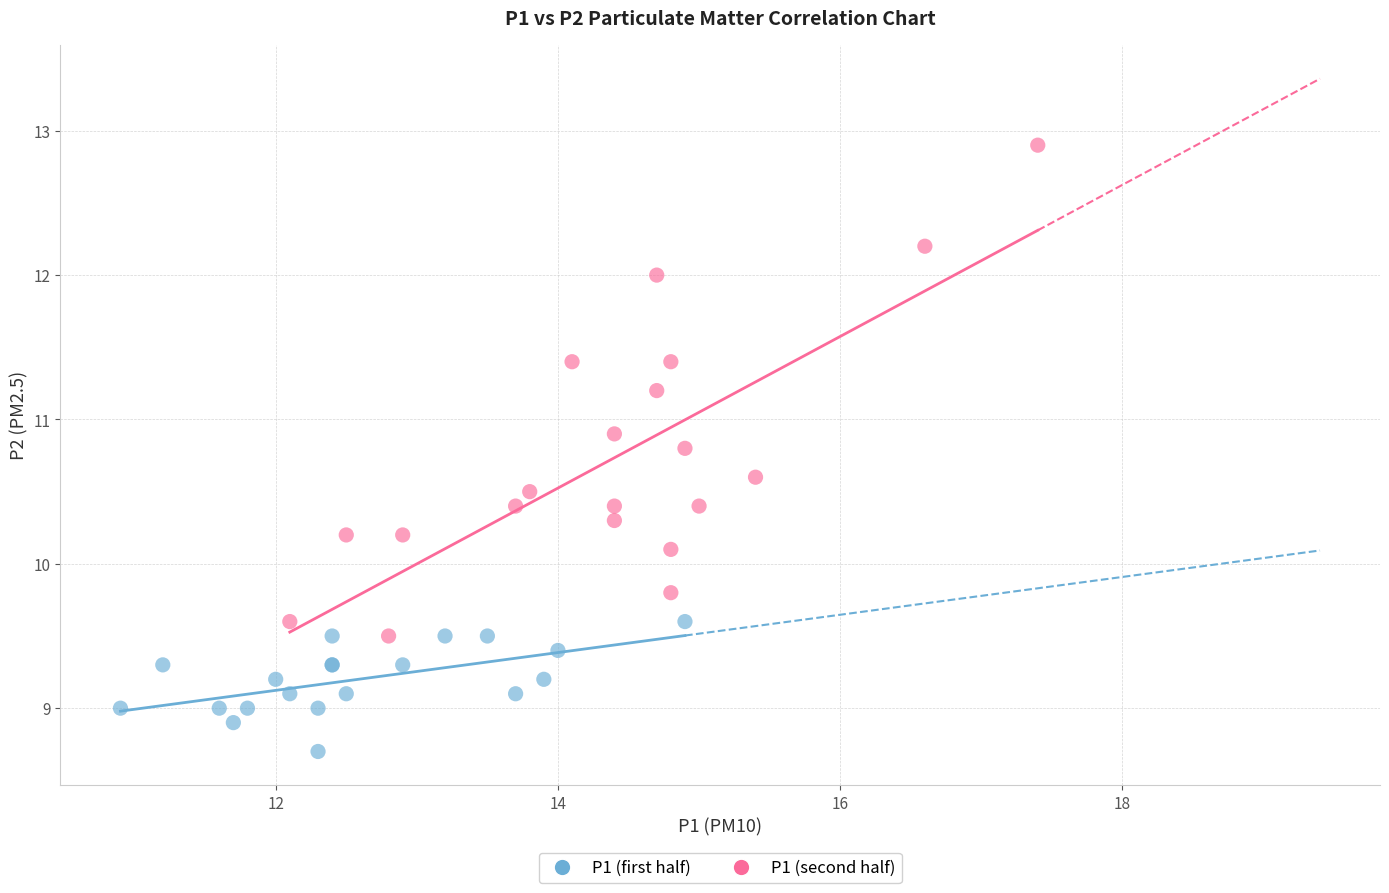

Which series contains the lowest Y value?

P1 (first half)